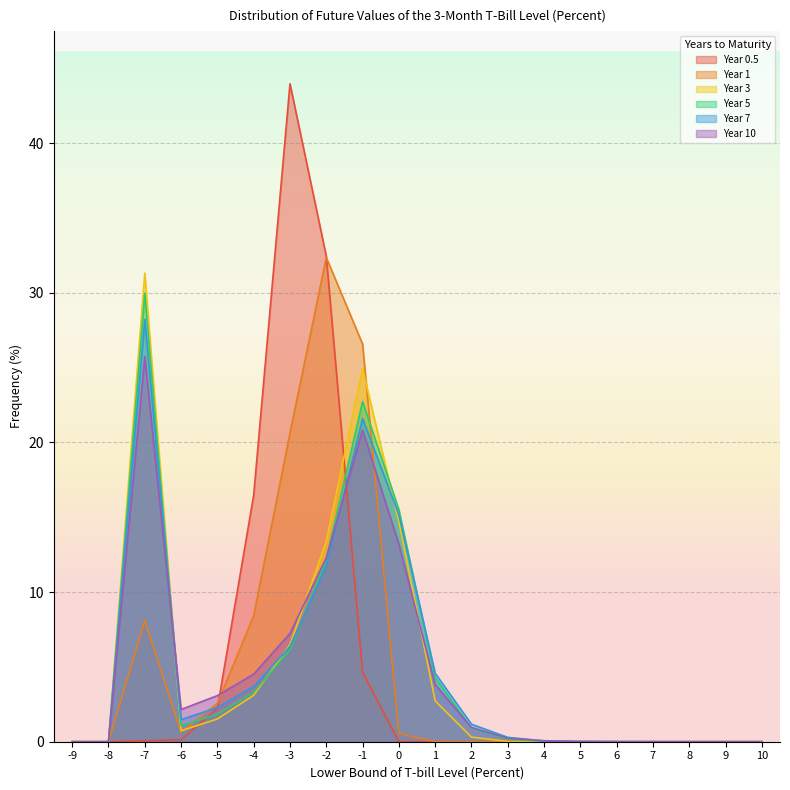

True or false: 0.5 and 7 cross at least once.

True